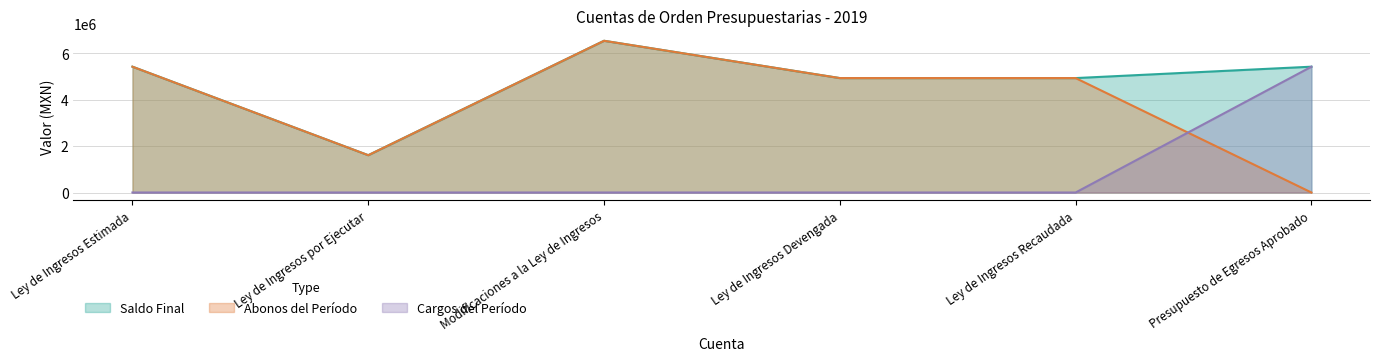

In Saldo Final, how many points are higher than both neighbors (excluding endpoints)?

1